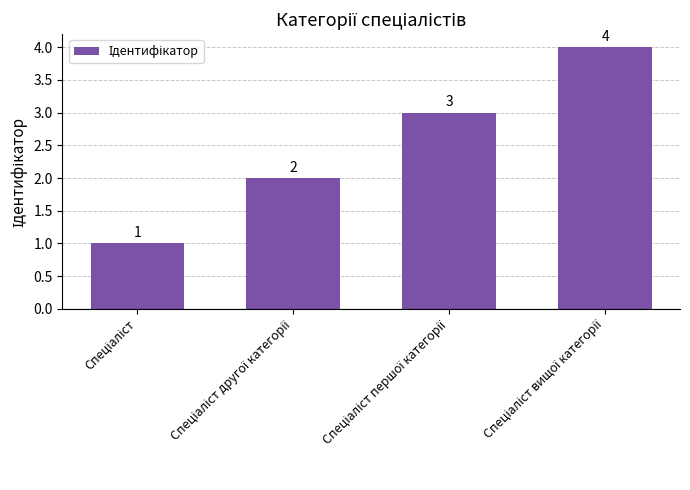

Reading left to right, extract all data points from this chart.

1	2	3	4